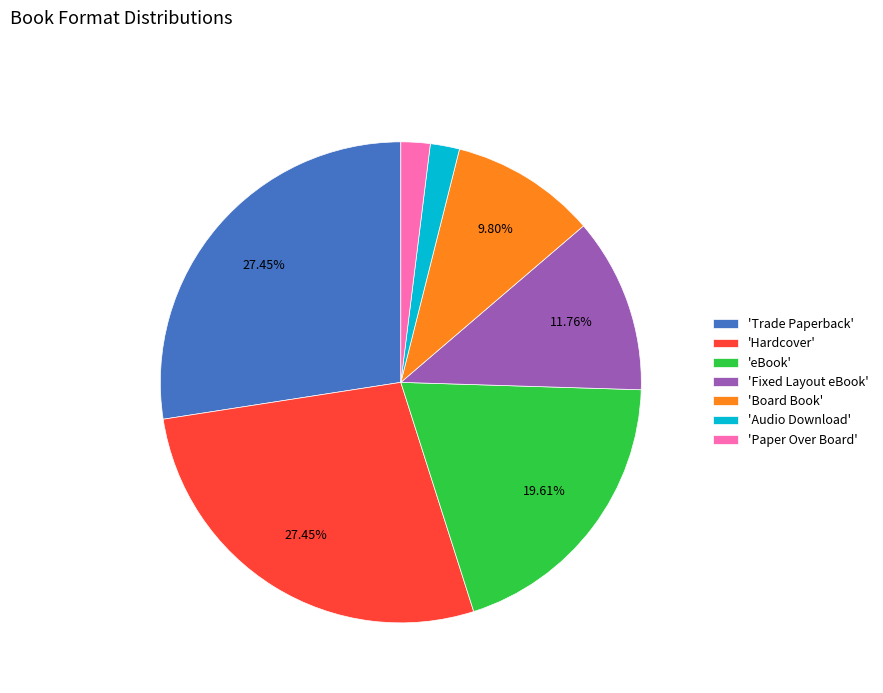

What is the ratio of the value at 'Board Book' to the value at 'Trade Paperback'?

0.4